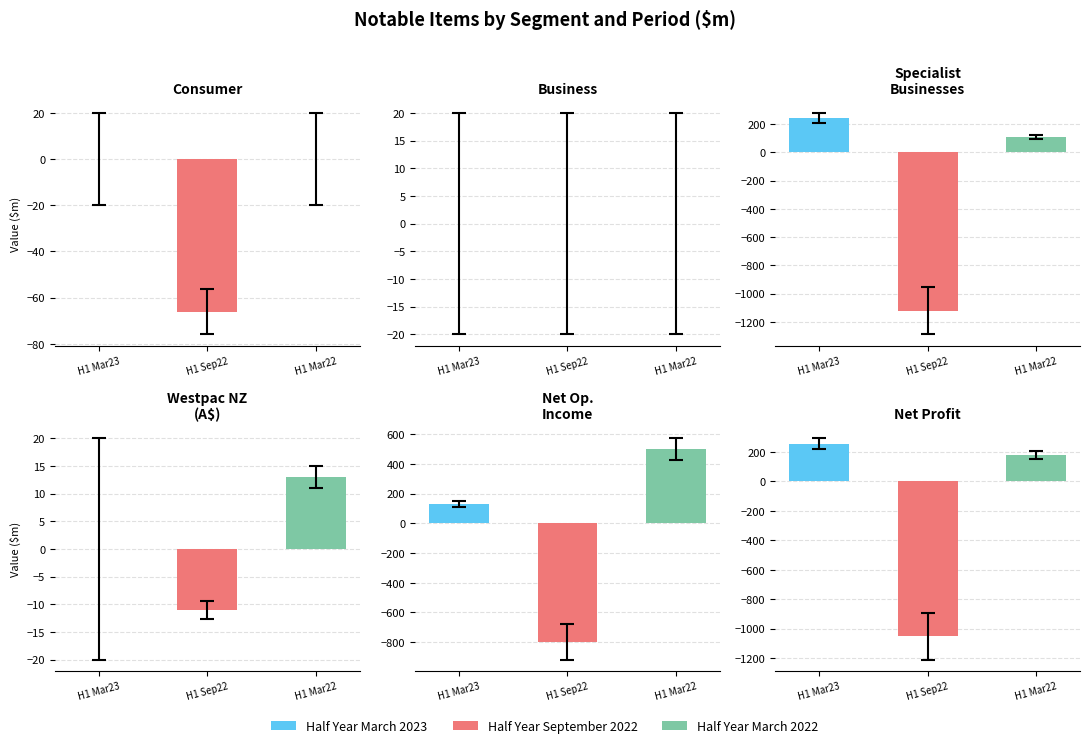

Reading left to right, transcribe all the data shown in this chart.

Half Year March 2023: Consumer=0	Business=0	Specialist Businesses=243	Westpac New Zealand (A$)=0	Net operating income=132	Net profit/(loss)=256
Half Year September 2022: Consumer=-66	Business=0	Specialist Businesses=-1120	Westpac New Zealand (A$)=-11	Net operating income=-798	Net profit/(loss)=-1053
Half Year March 2022: Consumer=0	Business=0	Specialist Businesses=109	Westpac New Zealand (A$)=13	Net operating income=499	Net profit/(loss)=179